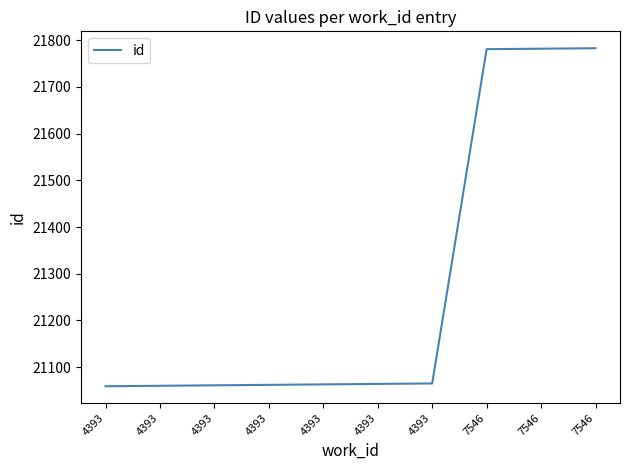

How many categories are shown in the chart?

10